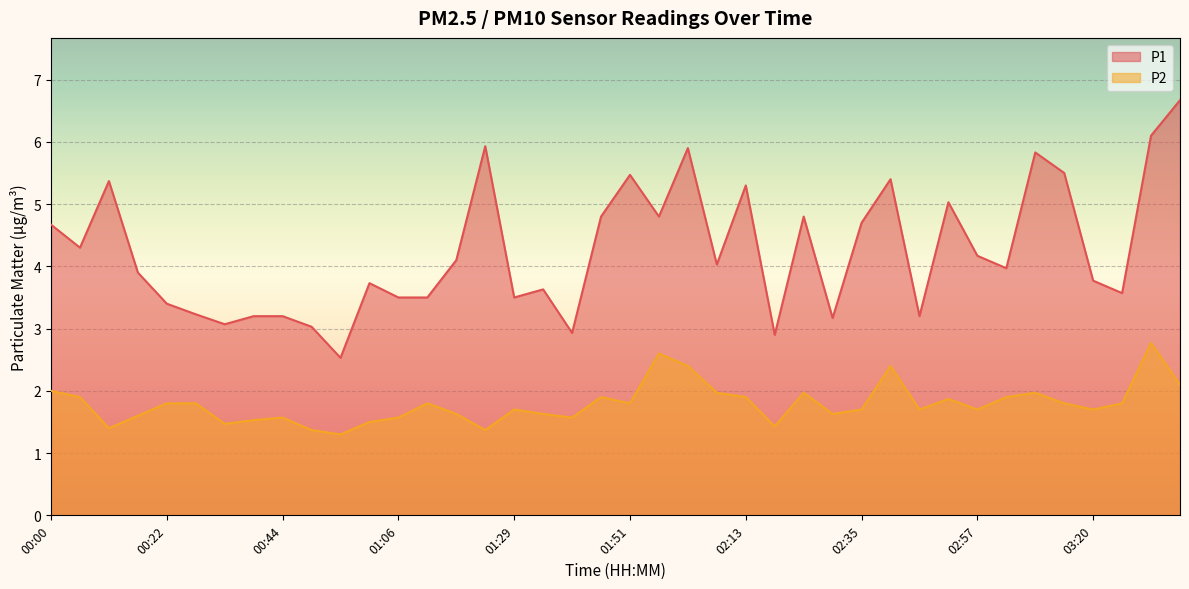

At which category is the sum across all series the highest?

03:31